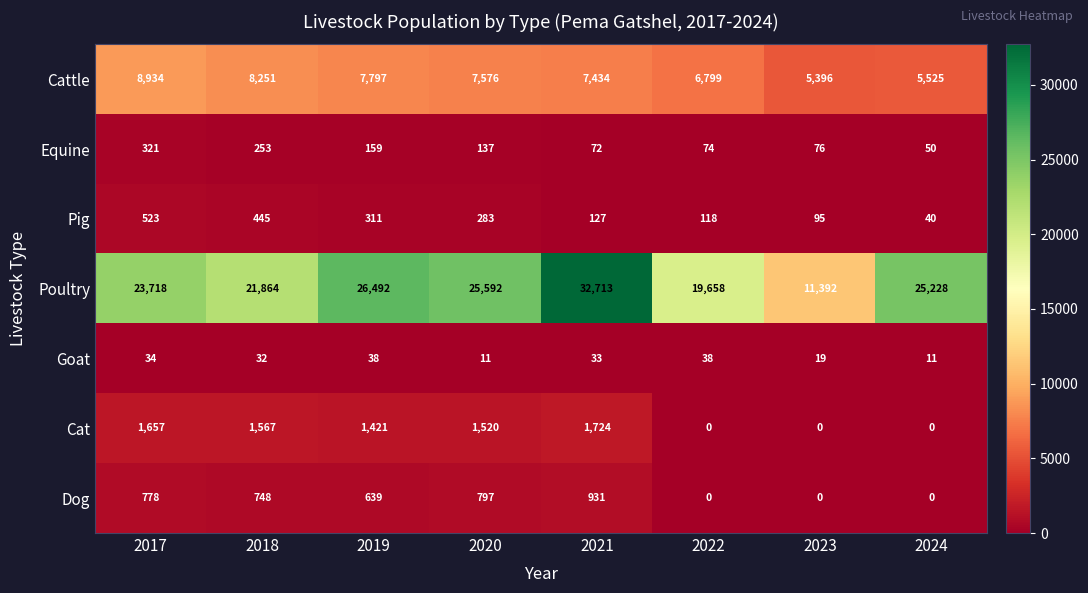

List the series in order of their peak value, highest first.

Poultry, Cattle, Cat, Dog, Pig, Equine, Goat